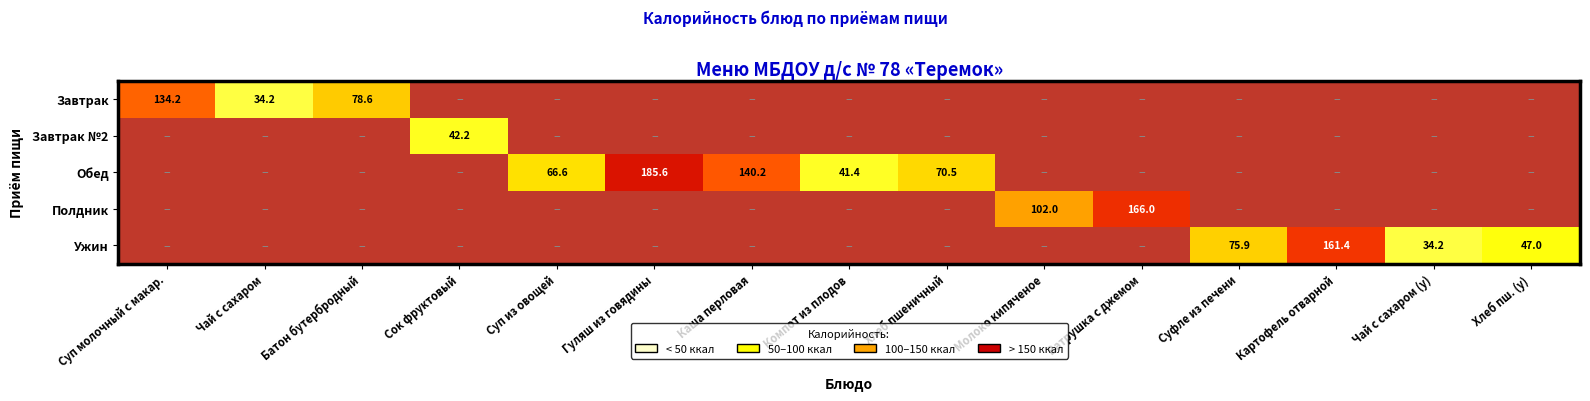

Is the value of Завтрак at Хлеб пш. (у) greater than the value of Завтрак №2 at Компот из плодов?

No